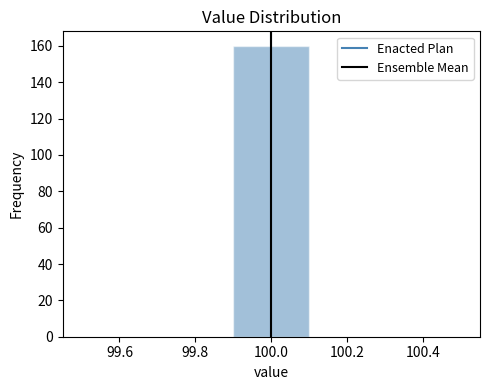

Which range on the x-axis has the tallest bar?

99.9 to 100.1